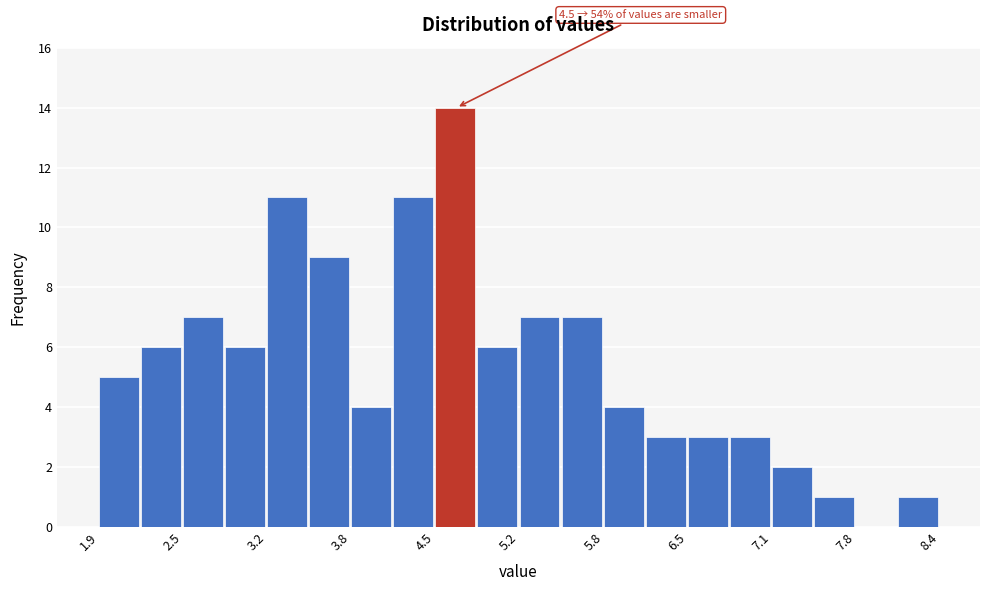

Around what value on the x-axis is the tallest bar? Give the approximate position of its centre, as read against the axis.

4.7